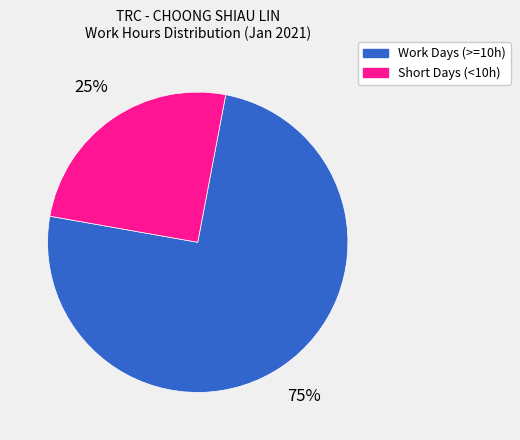

To the nearest percent, what is the average slice percentage?

50%